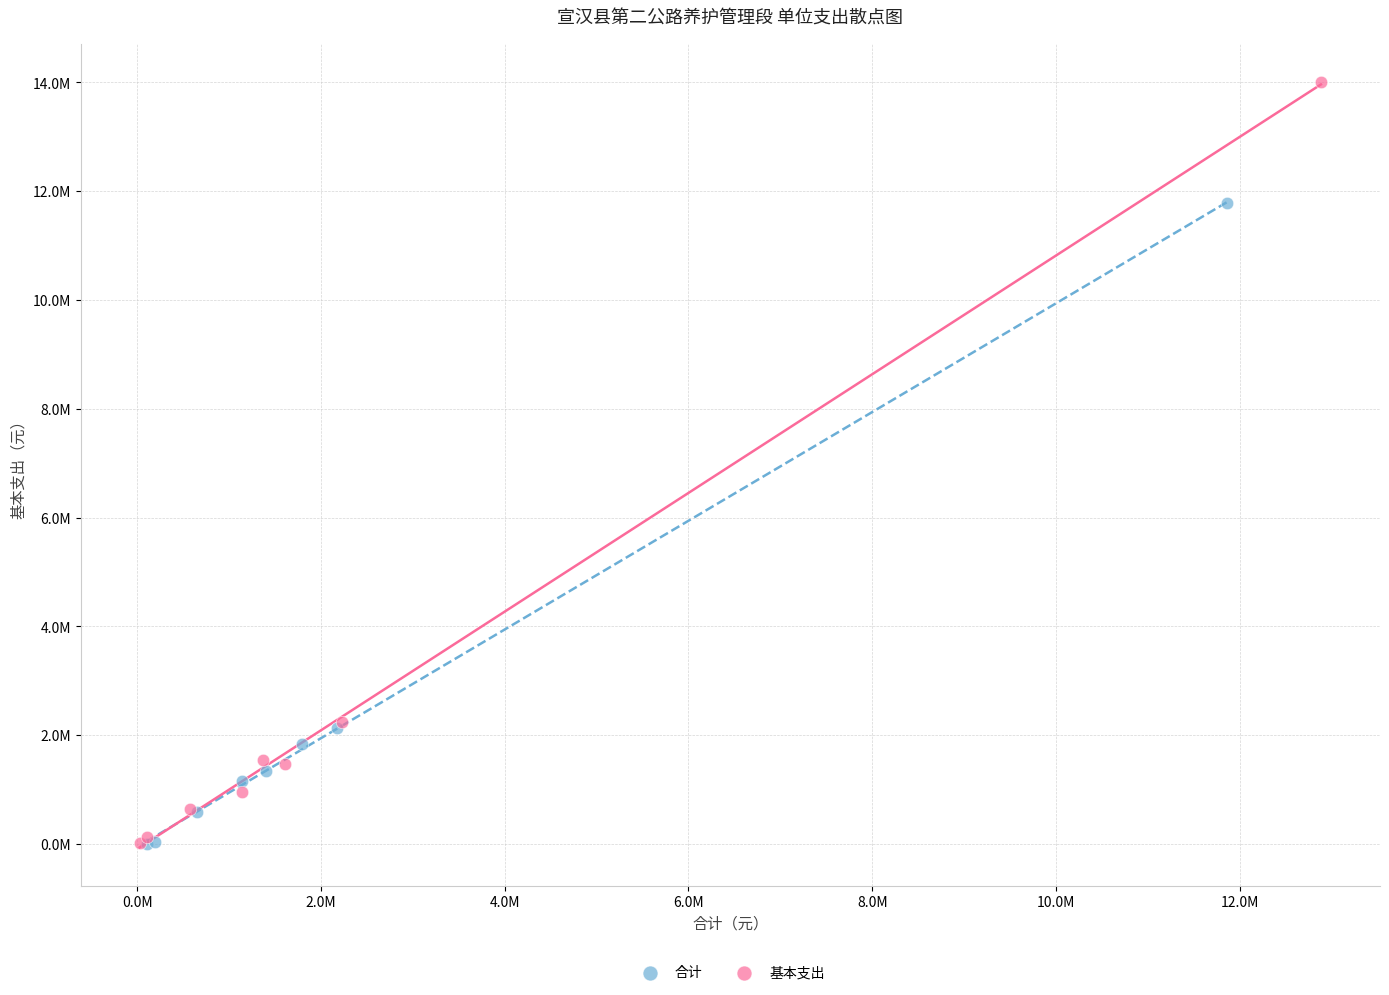

What are all the series names shown in the legend?

合计, 基本支出